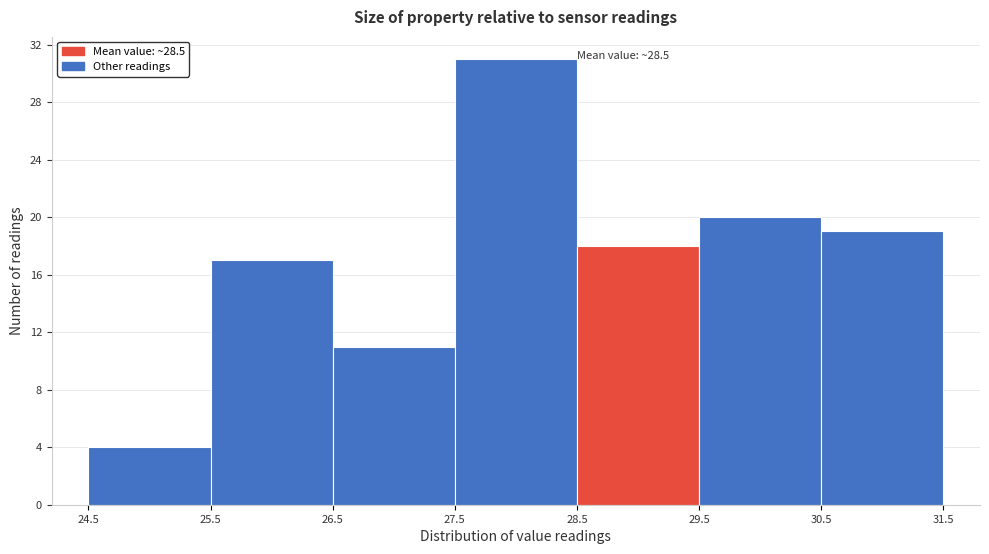

Over which range of the x-axis is the bar tallest?

27.5 to 28.5